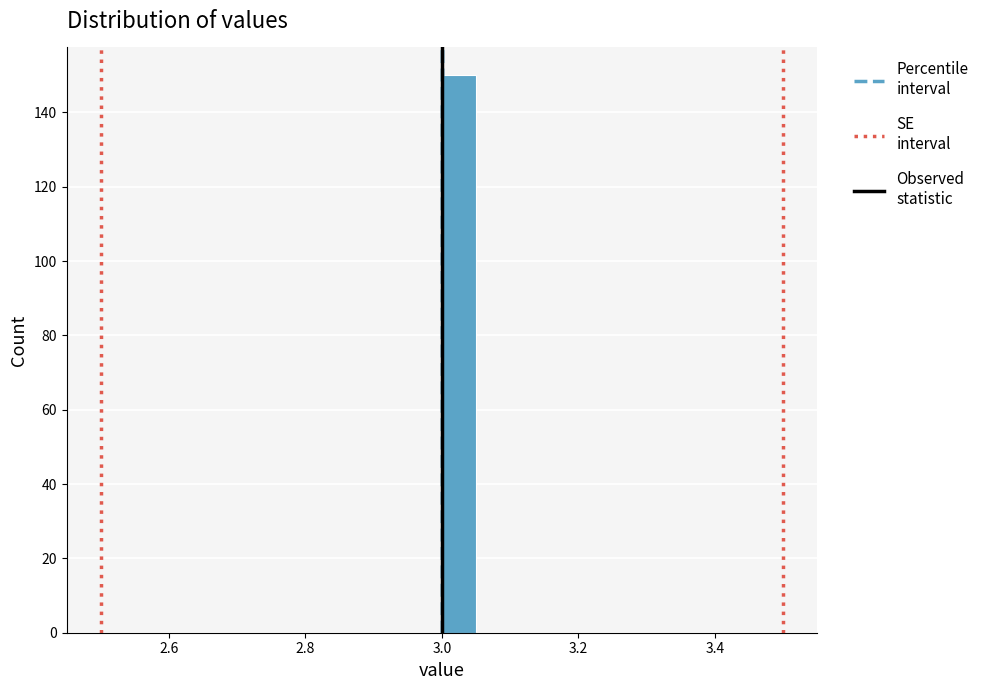

Around what value on the x-axis is the tallest bar? Give the approximate position of its centre, as read against the axis.

3.02